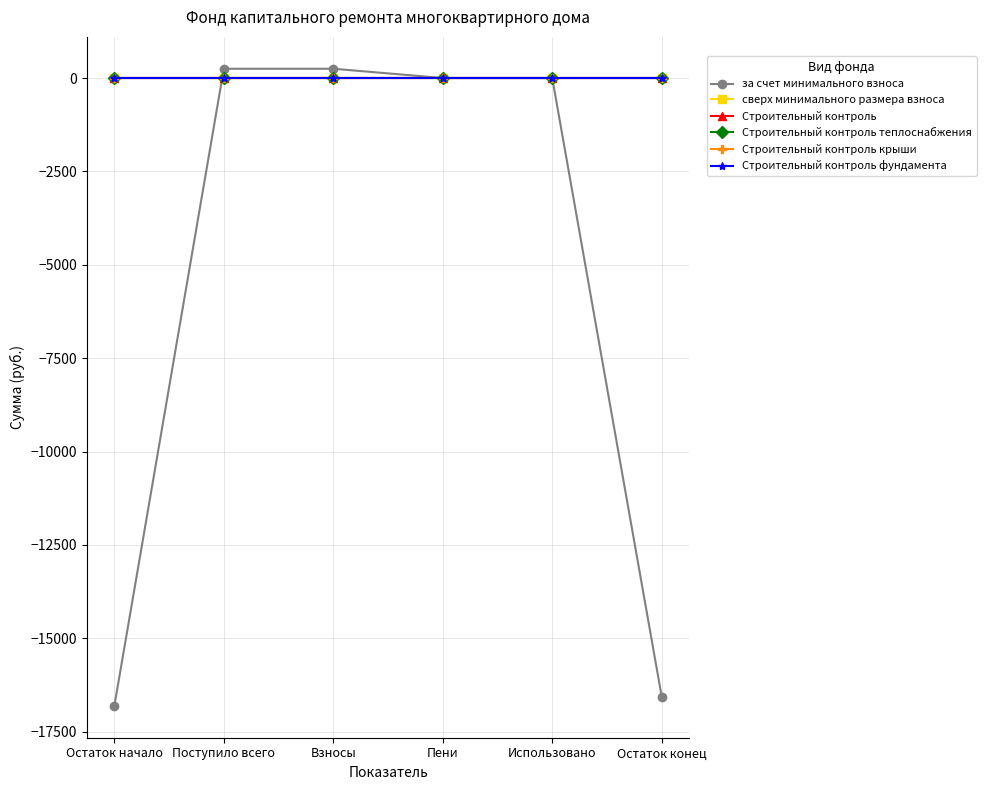

What is the label of the 1st point from the right?

Остаток конец